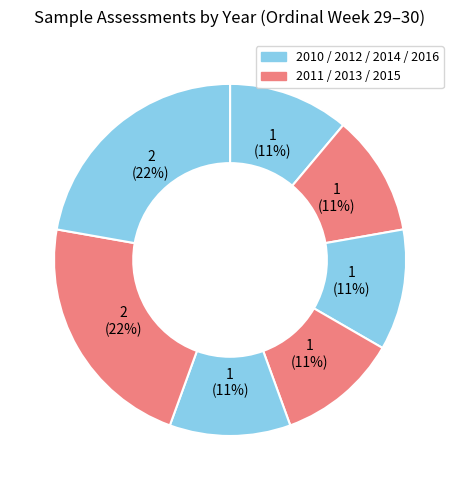

How many slices are in this pie chart?

7